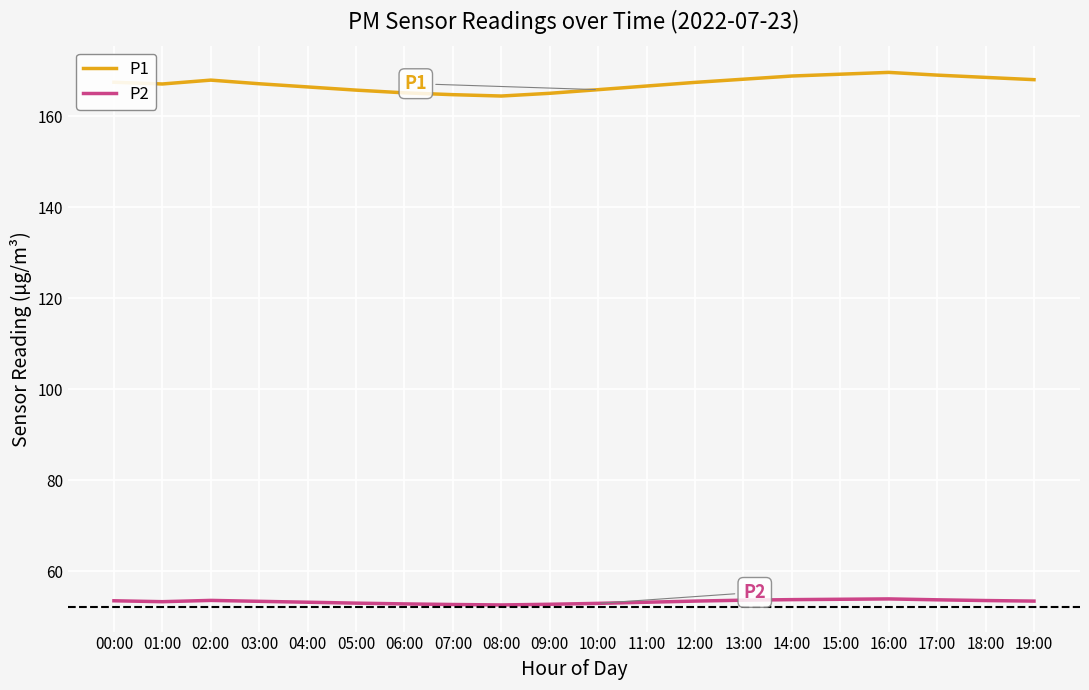

Is the value of P1 at 02:00 greater than the value of P2 at 03:00?

Yes